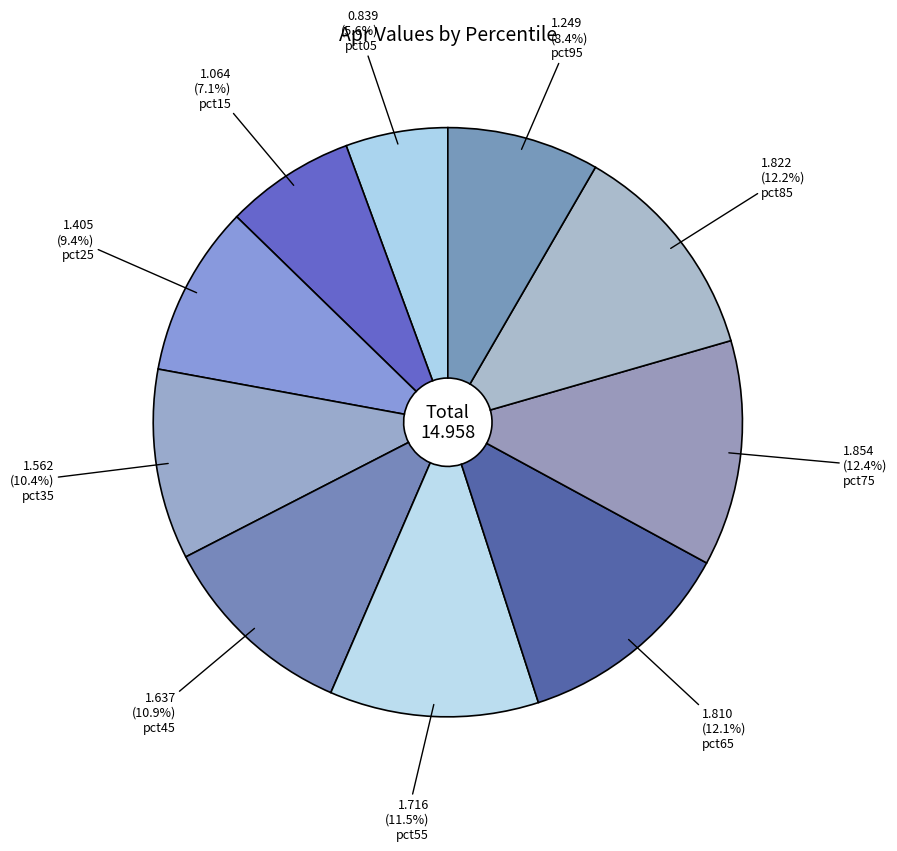

Rank the categories by value from highest to lowest.

pct75, pct85, pct65, pct55, pct45, pct35, pct25, pct95, pct15, pct05